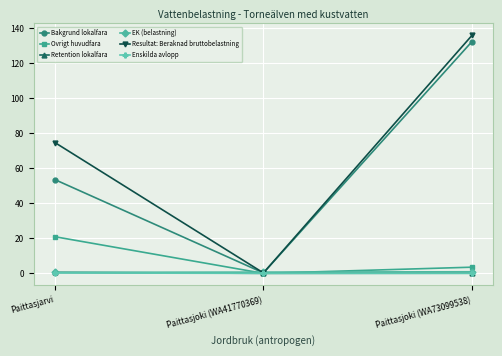

What is the sum of all Ovrigt huvudfara values?

24.5